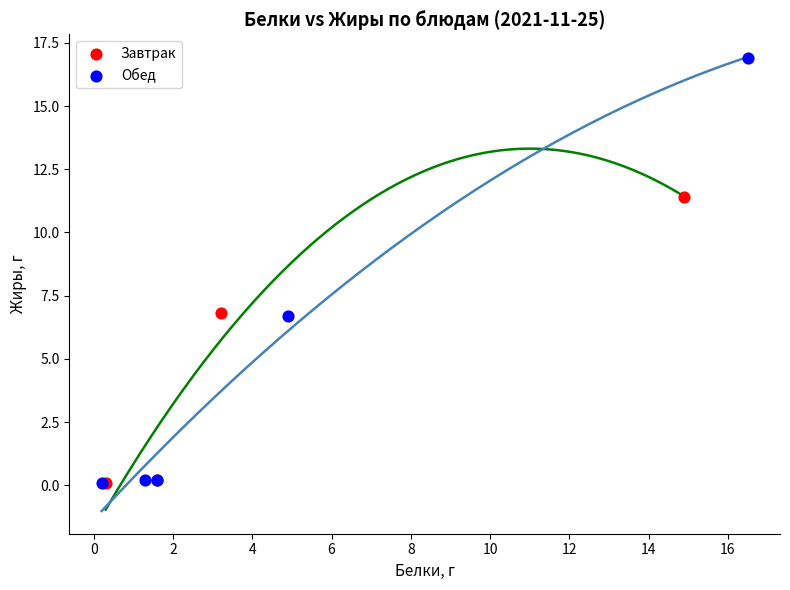

What are all the series names shown in the legend?

Завтрак, Обед